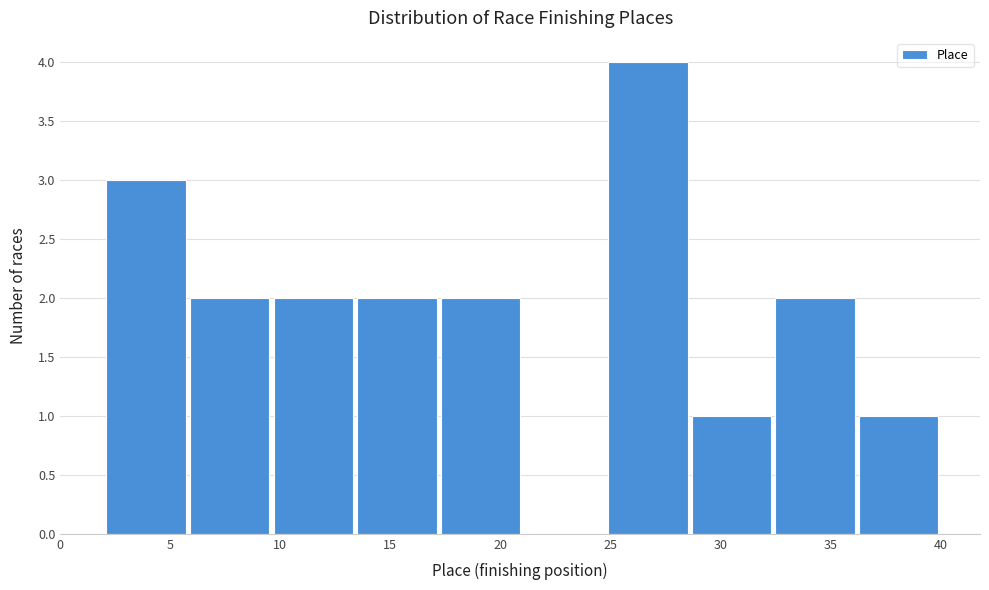

Reading left to right, transcribe this chart: for each bar, give the range it covers on the x-axis and its height. Neither the bar edges nor the heights are printed on the chart, so give them approximately, as read against the axes.

2.0 to 5.8: 3
5.8 to 9.6: 2
9.6 to 13.4: 2
13.4 to 17.2: 2
17.2 to 21.0: 2
21.0 to 24.8: 0
24.8 to 28.6: 4
28.6 to 32.4: 1
32.4 to 36.2: 2
36.2 to 40.0: 1